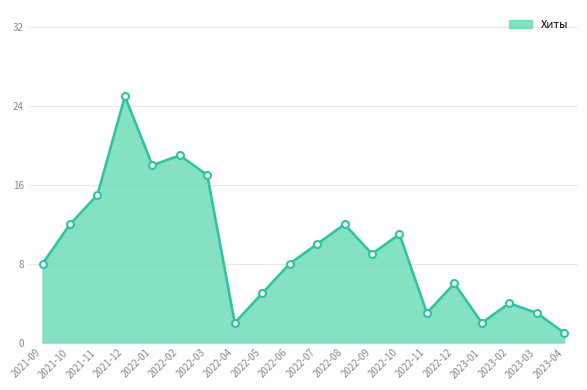

Which has a higher value, 2022-08 or 2022-12?

2022-08